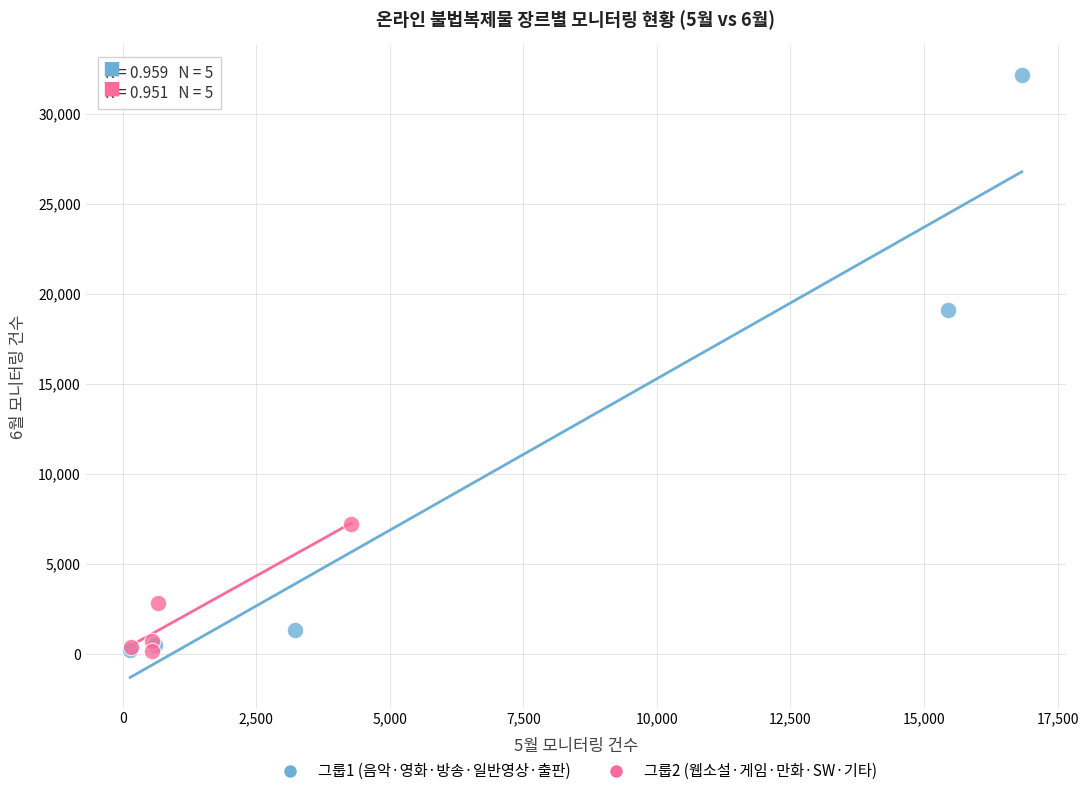

What are all the series names shown in the legend?

그룹1 (음악·영화·방송·일반영상·출판), 그룹2 (웹소설·게임·만화·SW·기타)